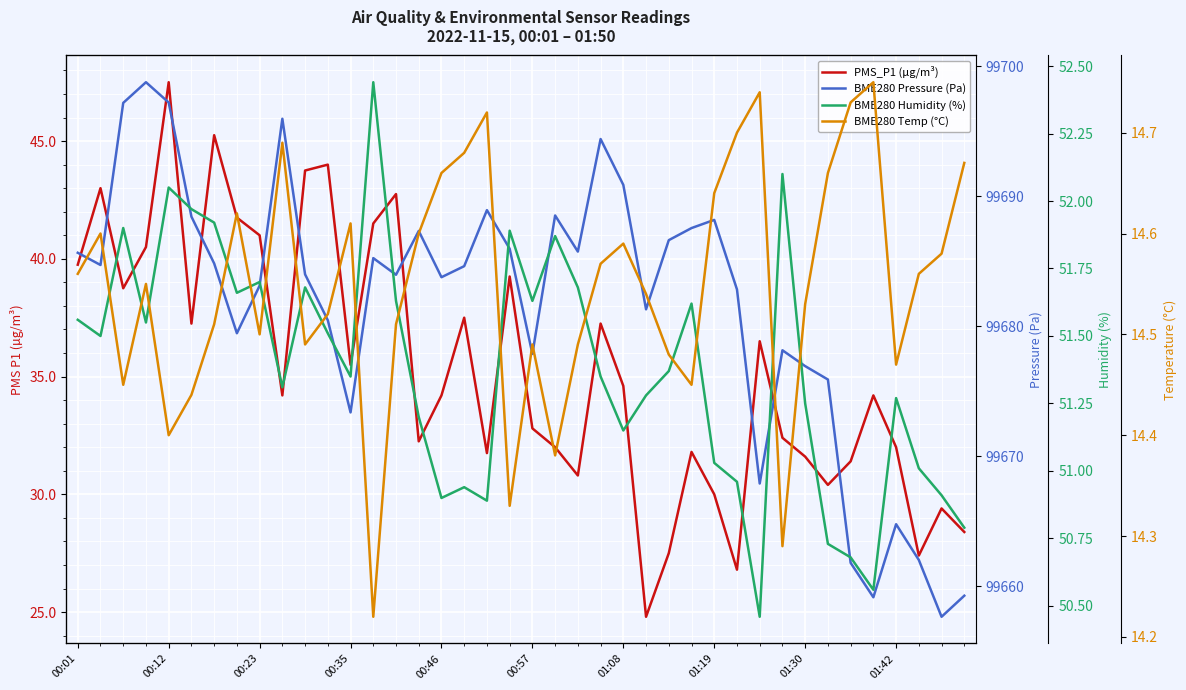

List the series in order of their peak value, lowest first.

BME280 Temp (°C), PMS_P1 (µg/m³), BME280 Humidity (%), BME280 Pressure (Pa)